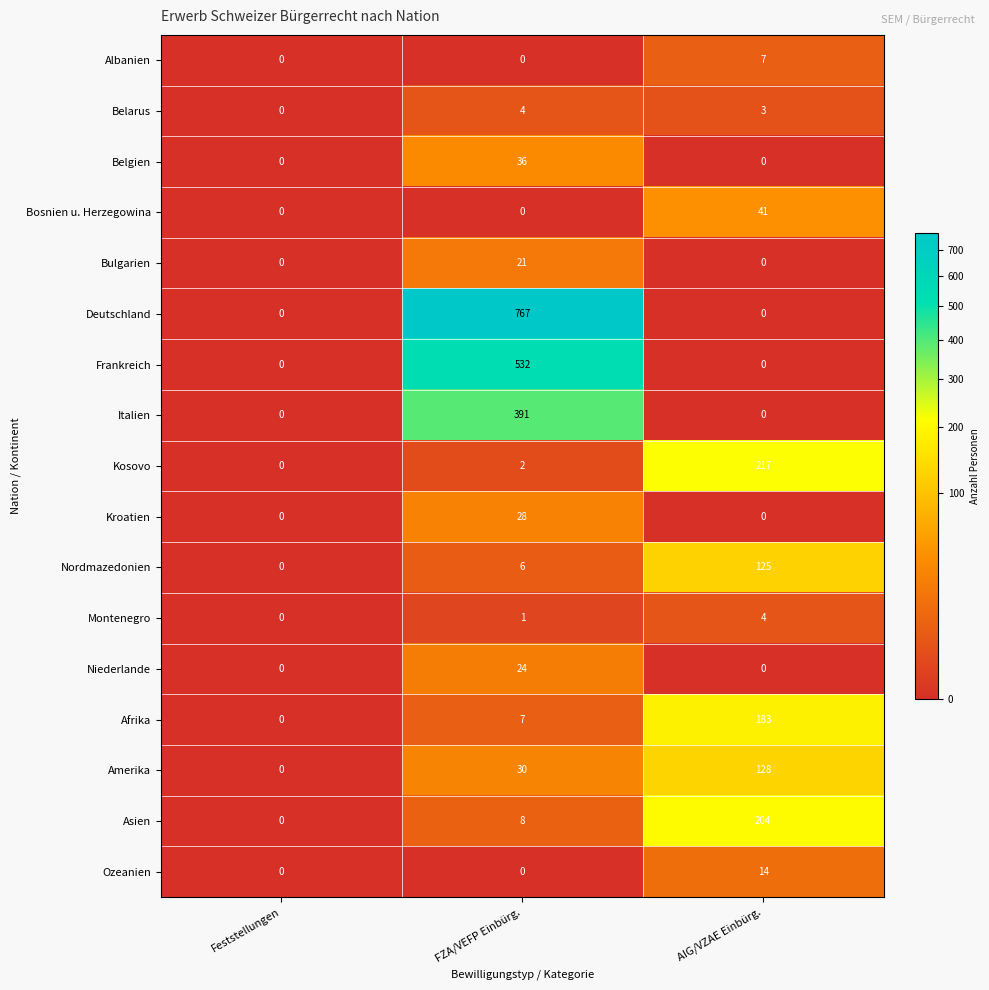

Is it true that Montenegro equals 1 at Feststellungen?

False